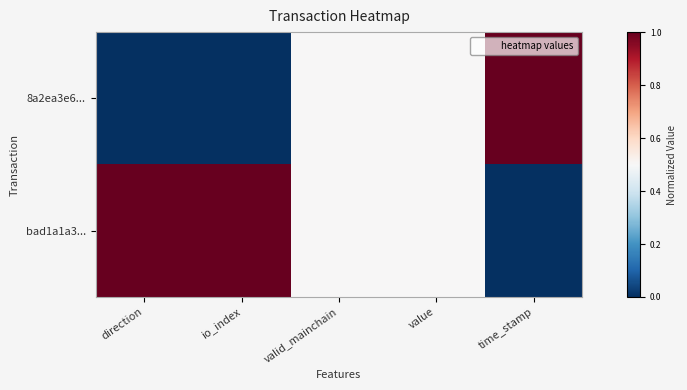

List the series in order of their overall mean, highest first.

bad1a1a3..., 8a2ea3e6...